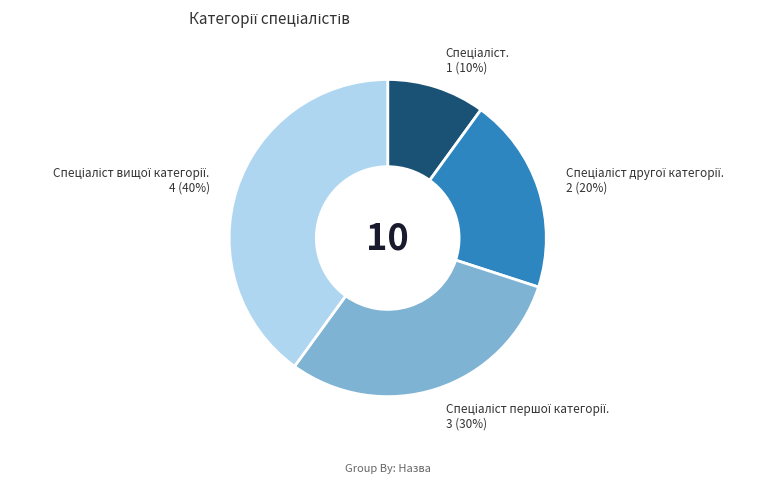

How many slices are in this pie chart?

4